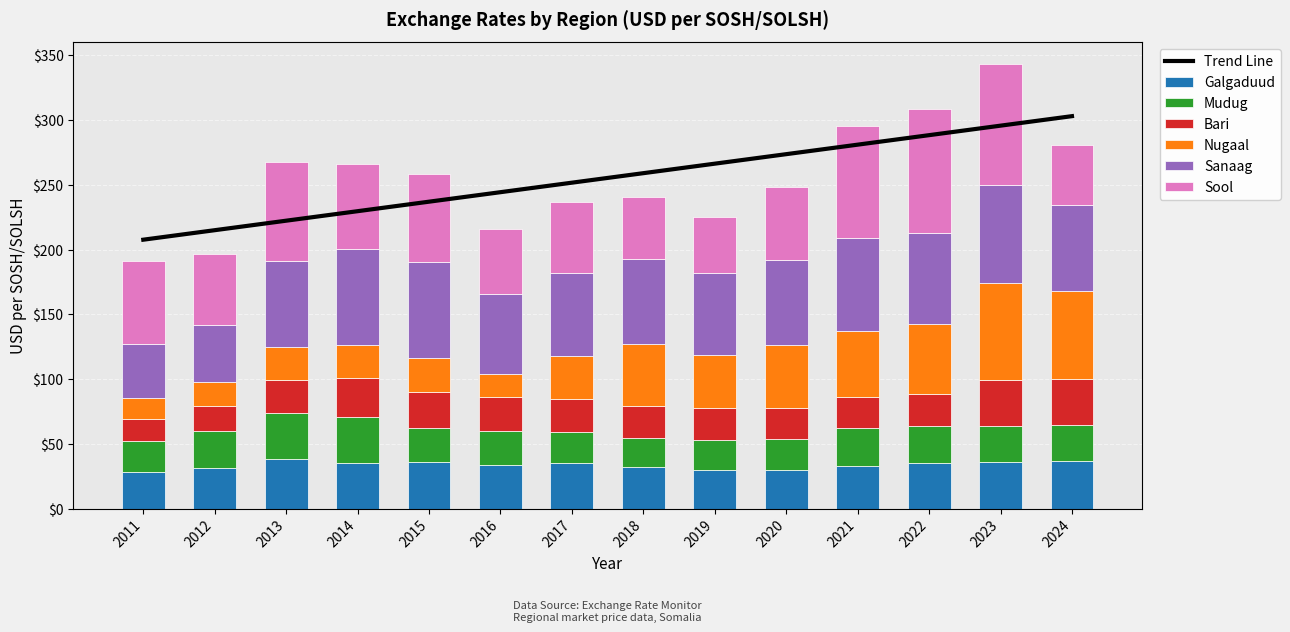

At how many categories does at least one series exceed 17?

14